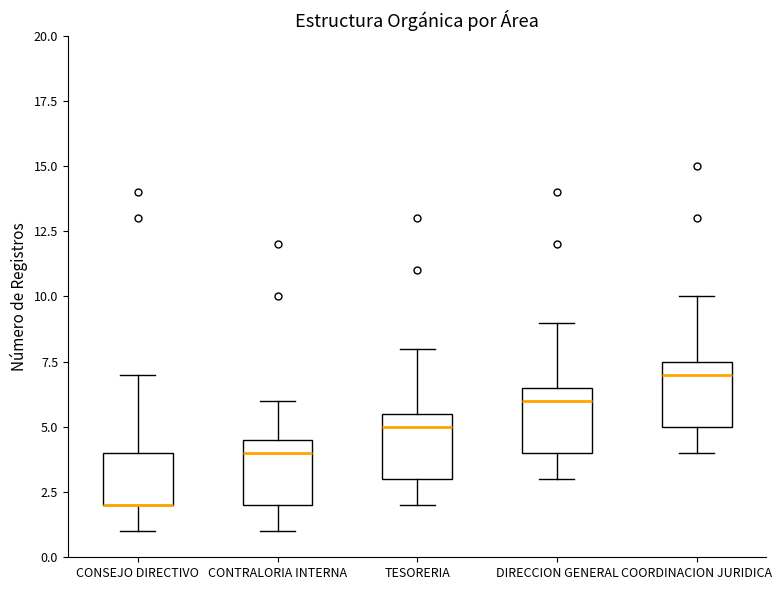

Reading left to right, read every box against the y-axis: the position of its median line, the range the box covers, and the ends of its whiskers. The values are not printed on the chart, so give them approximately, as read against the axis.

CONSEJO DIRECTIVO: median 2.0 (drawn on the box's lower edge), box 2.0 to 4.0, whiskers 1.0 to 7.0
CONTRALORIA INTERNA: median 4.0, box 2.0 to 4.5, whiskers 1.0 to 6.0
TESORERIA: median 5.0, box 3.0 to 5.5, whiskers 2.0 to 8.0
DIRECCION GENERAL: median 6.0, box 4.0 to 6.5, whiskers 3.0 to 9.0
COORDINACION JURIDICA: median 7.0, box 5.0 to 7.5, whiskers 4.0 to 10.0